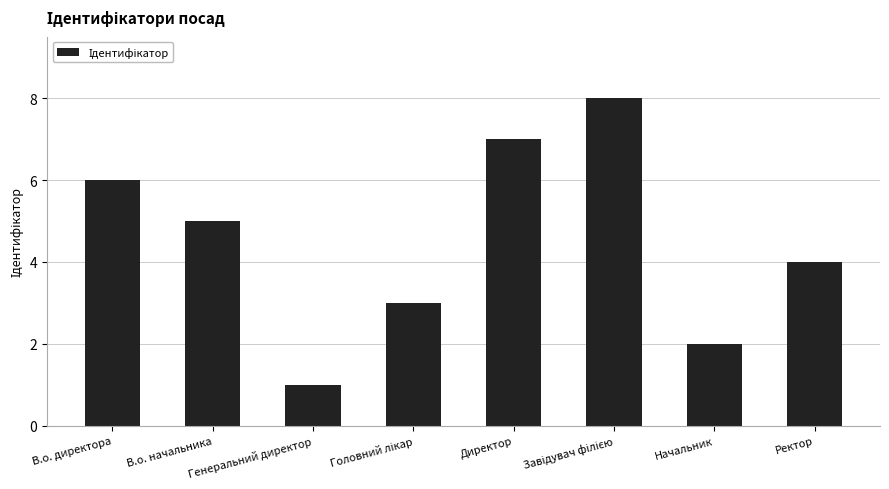

What position from the right is Директор?

4